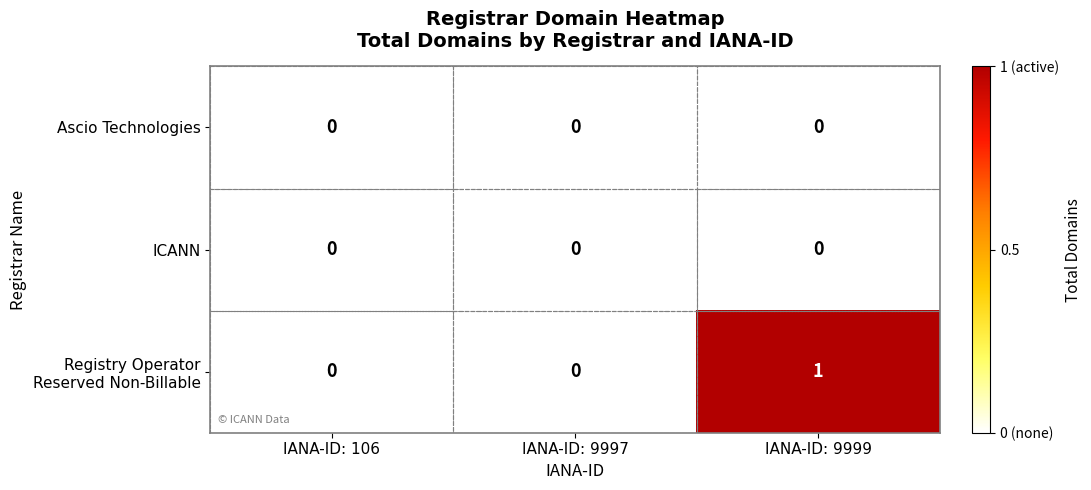

At which category does the chart reach its peak across all series?

IANA-ID: 9999